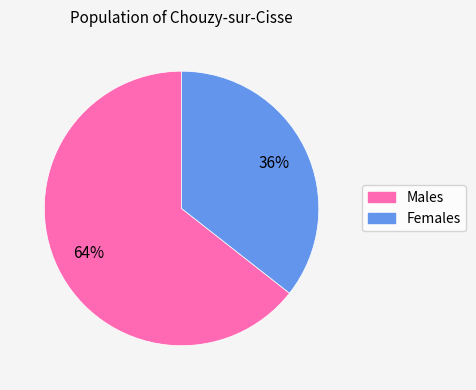

To the nearest percent, what portion does Males represent?

64%